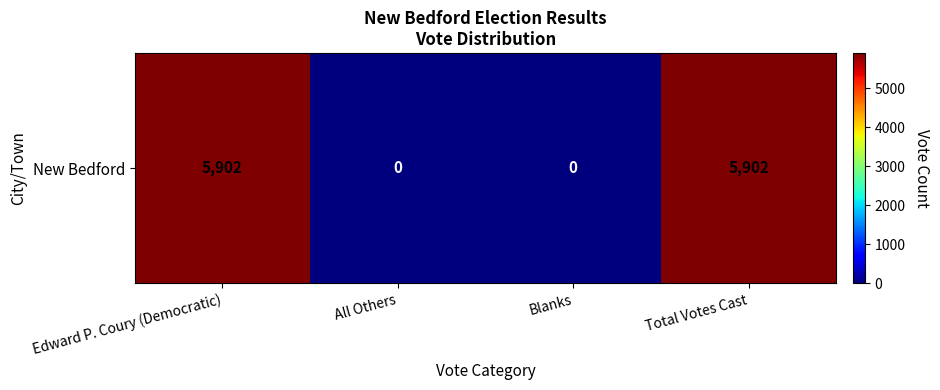

How many positive values are there?

2